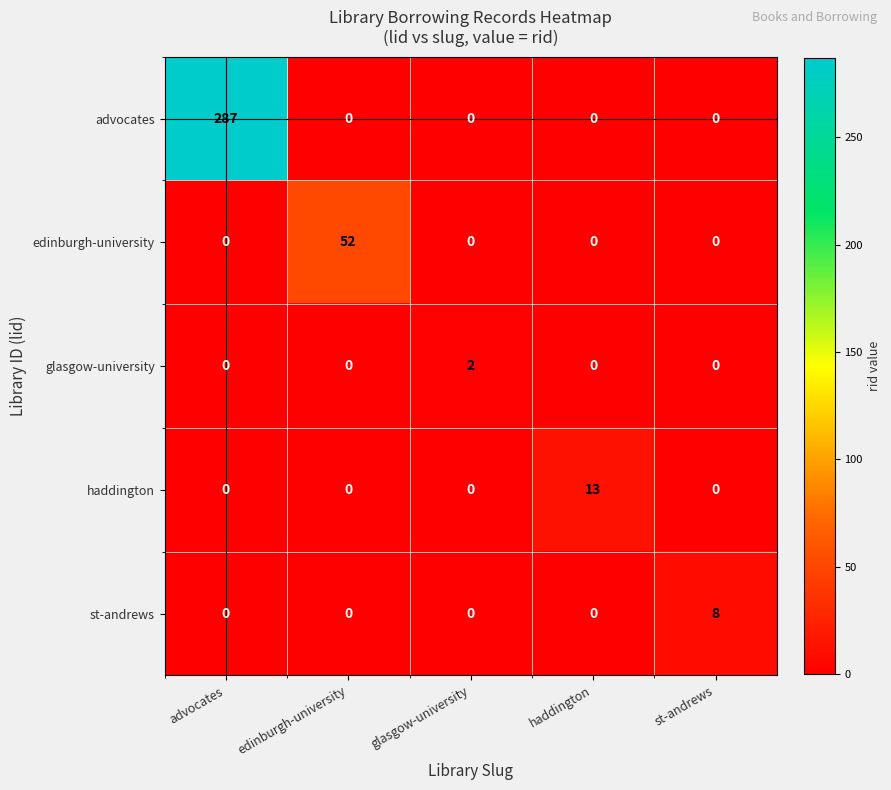

Rank the series by their maximum value, from lowest to highest.

glasgow-university, st-andrews, haddington, edinburgh-university, advocates